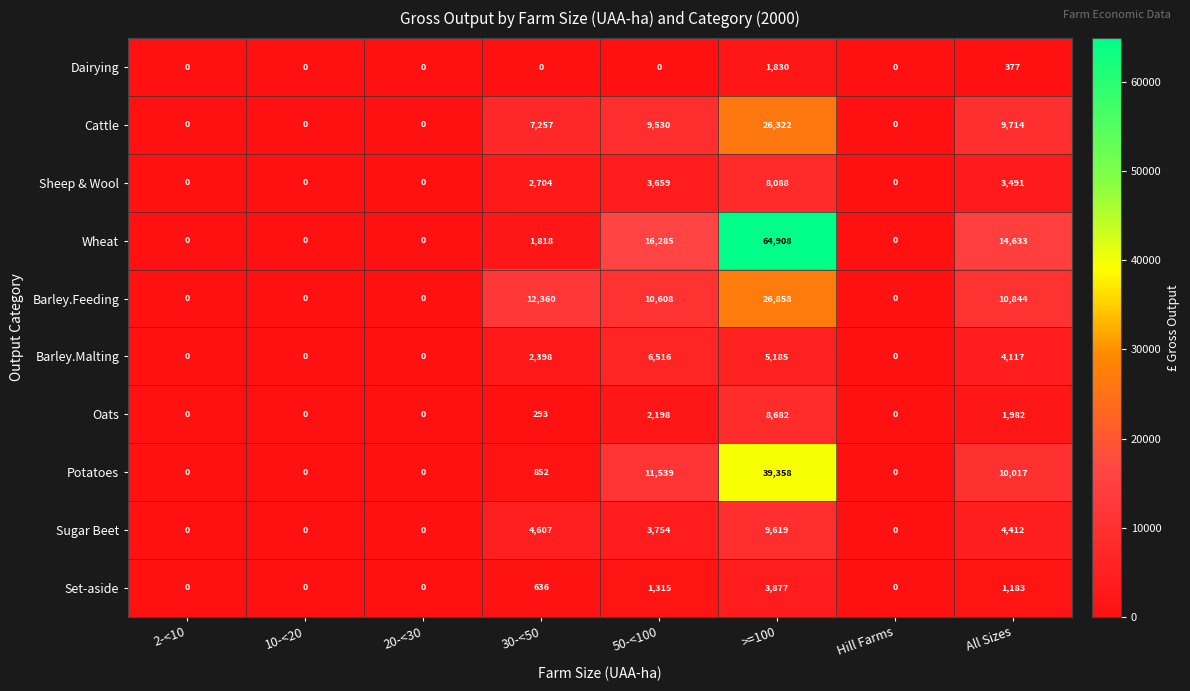

Where is Cattle nearest to the value 13161?

All Sizes